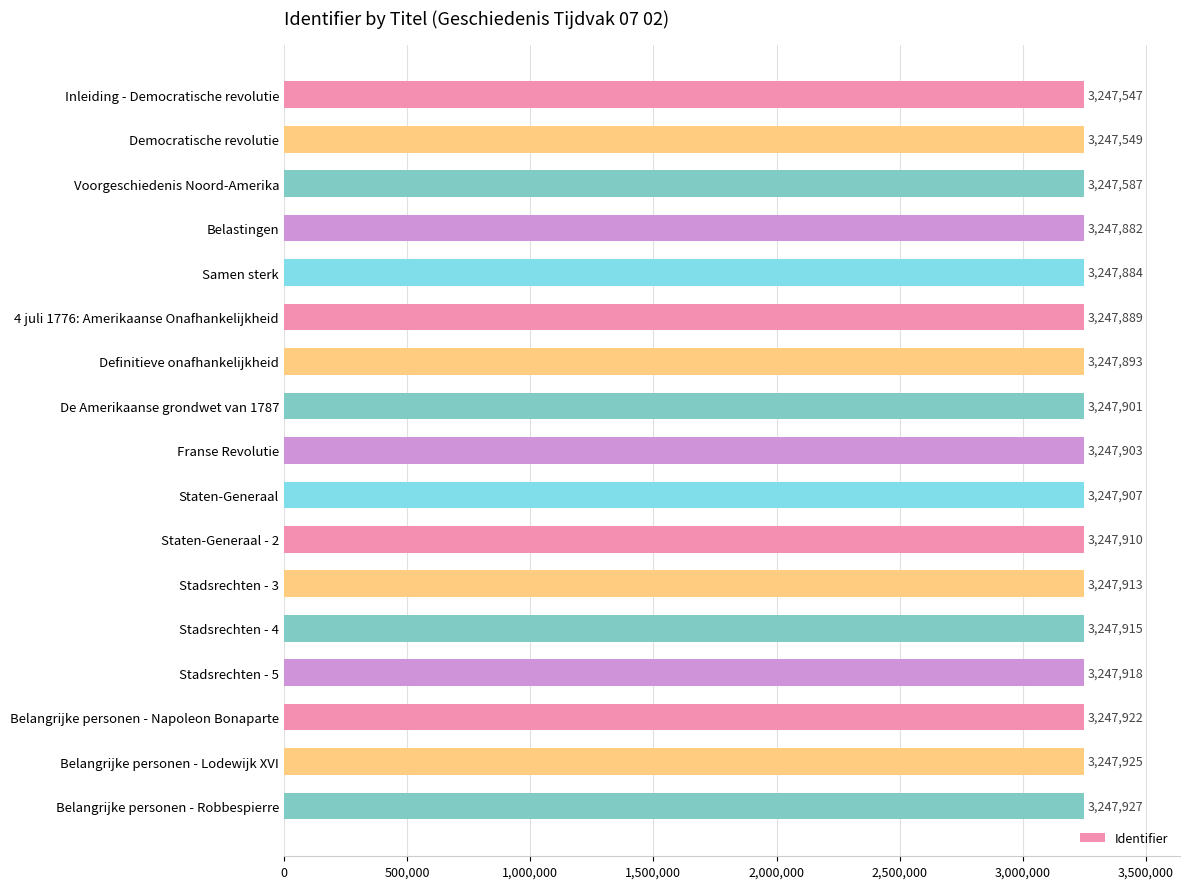

What is the label of the 1st bar from the bottom?

Belangrijke personen - Robbespierre